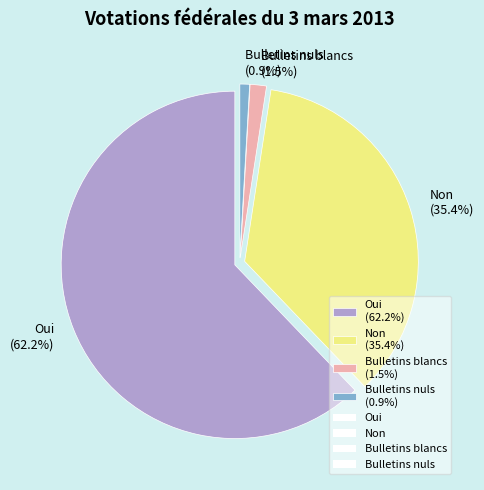

Which category has the biggest portion of the pie?

Oui